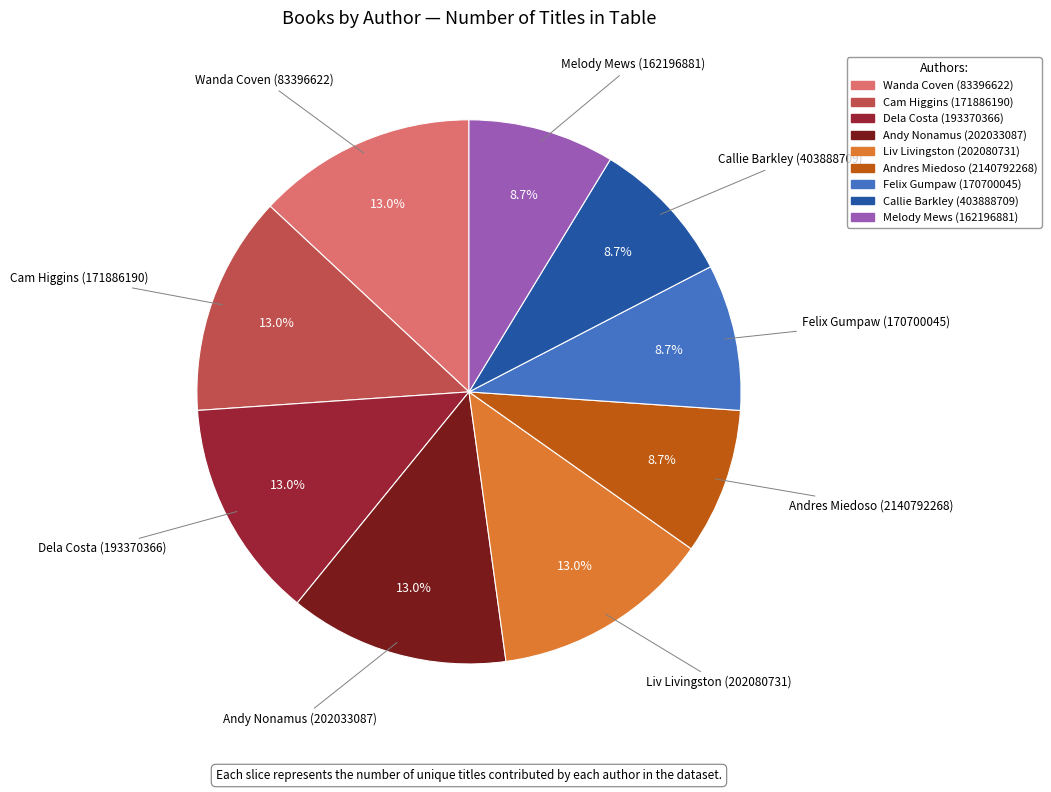

Approximately how many times larger is the value at Liv Livingston (202080731) compared to Melody Mews (162196881)?

1.5